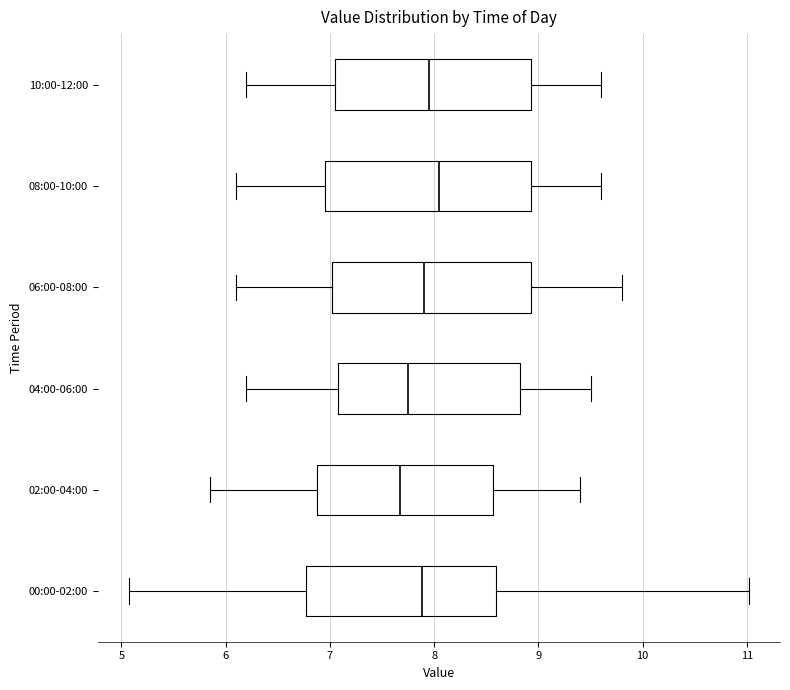

Reading bottom to top, read every box against the x-axis: the position of its median line, the range the box covers, and the ends of its whiskers. The values are not printed on the chart, so give them approximately, as read against the axis.

00:00-02:00: median 7.9, box 6.8 to 8.6, whiskers 5.1 to 11.0
02:00-04:00: median 7.7, box 6.9 to 8.6, whiskers 5.9 to 9.4
04:00-06:00: median 7.8, box 7.1 to 8.8, whiskers 6.2 to 9.5
06:00-08:00: median 7.9, box 7.0 to 8.9, whiskers 6.1 to 9.8
08:00-10:00: median 8.1, box 7.0 to 8.9, whiskers 6.1 to 9.6
10:00-12:00: median 8.0, box 7.1 to 8.9, whiskers 6.2 to 9.6